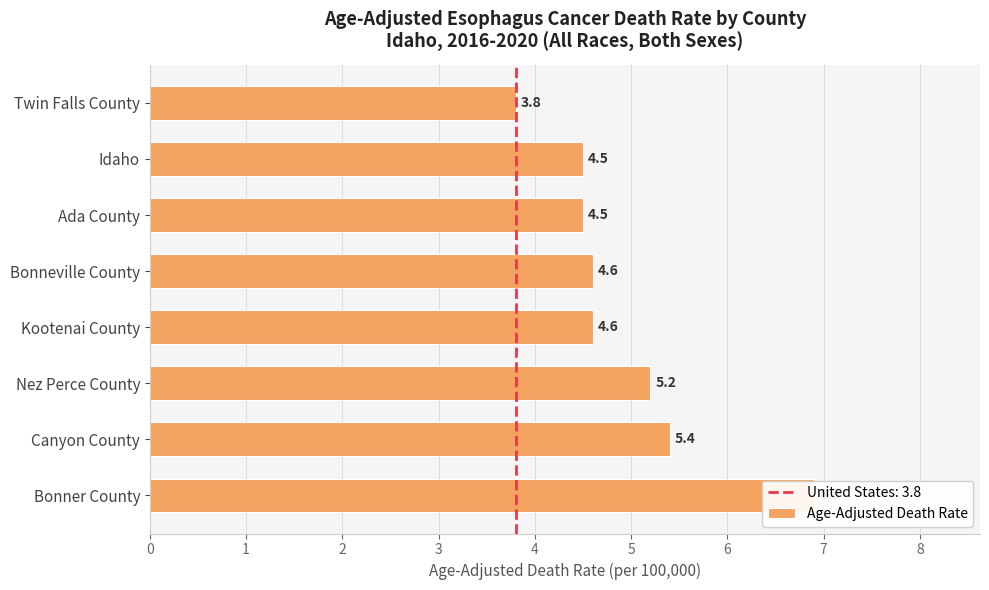

What is the ratio of the value at Canyon County to the value at Bonner County?

0.8